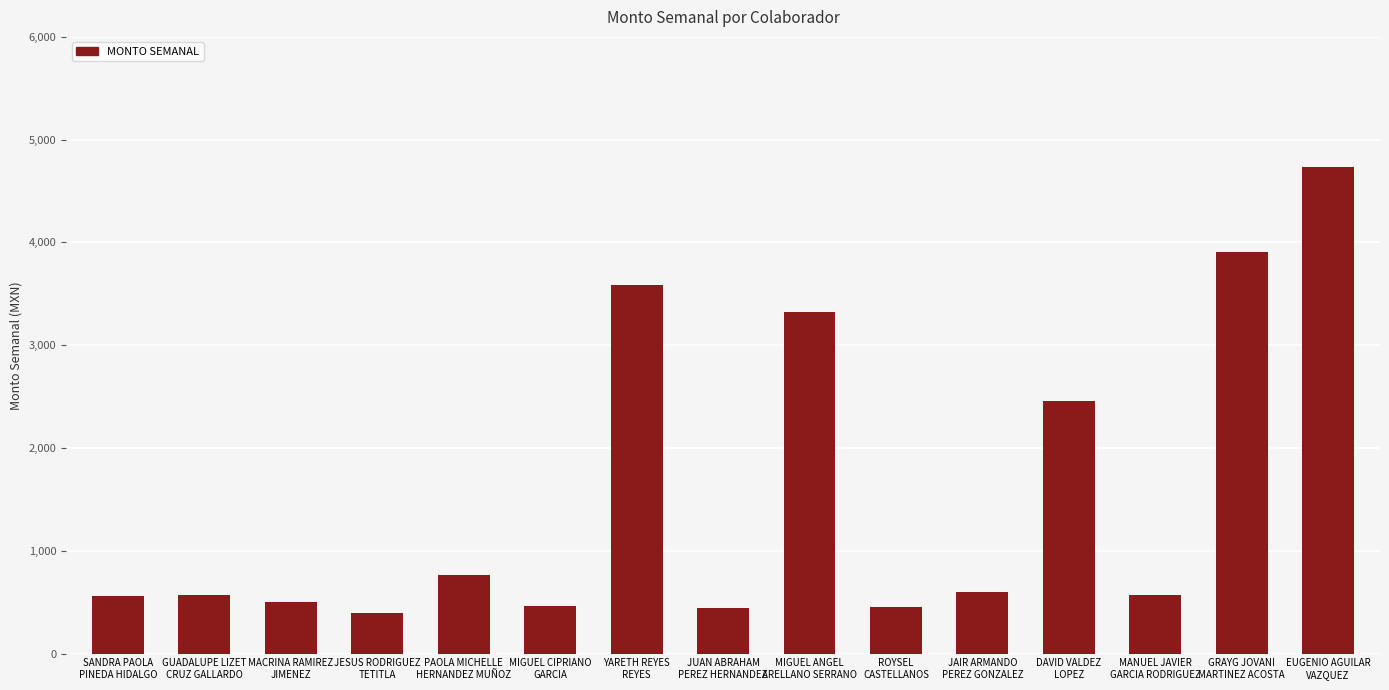

What is the difference between the maximum and minimum values?

4339.8